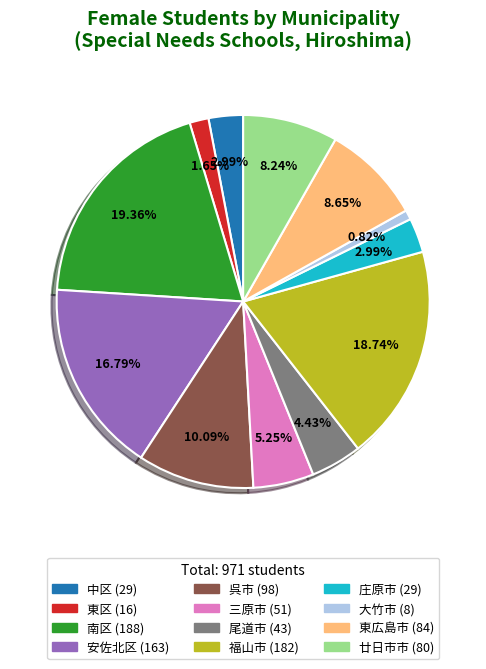

Is there any slice that represents more than half of the pie?

No